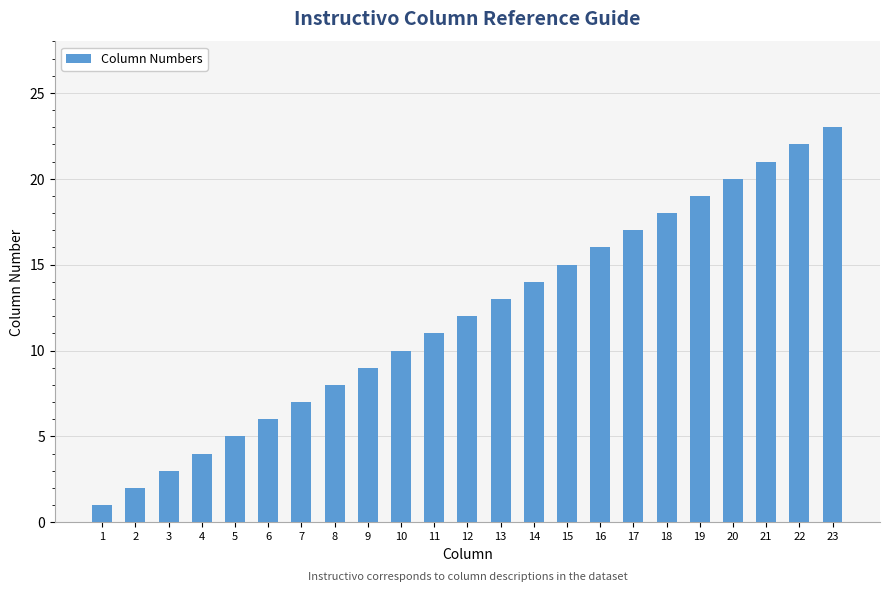

How many values are below 12?

11